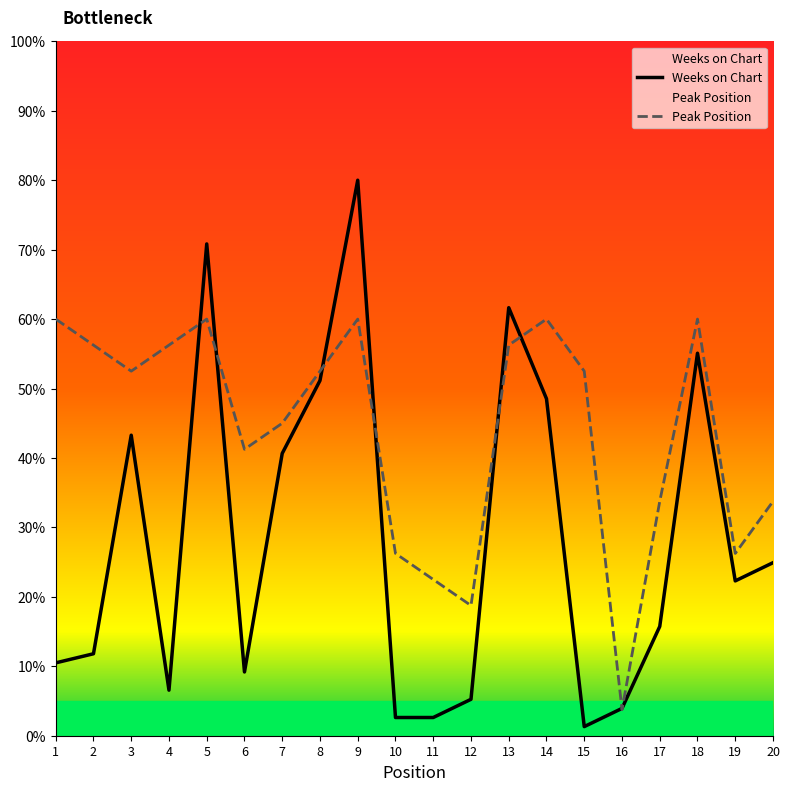

Reading left to right, list all the values displayed in this chart.

Weeks on Chart: 1=10.5	2=11.8	3=43.3	4=6.6	5=70.8	6=9.2	7=40.7	8=51.1	9=80.0	10=2.6	11=2.6	12=5.2	13=61.6	14=48.5	15=1.3	16=3.9	17=15.7	18=55.1	19=22.3	20=24.9
Peak Position: 1=60.0	2=56.2	3=52.5	4=56.2	5=60.0	6=41.2	7=45.0	8=52.5	9=60.0	10=26.2	11=22.5	12=18.8	13=56.2	14=60.0	15=52.5	16=3.8	17=33.8	18=60.0	19=26.2	20=33.8